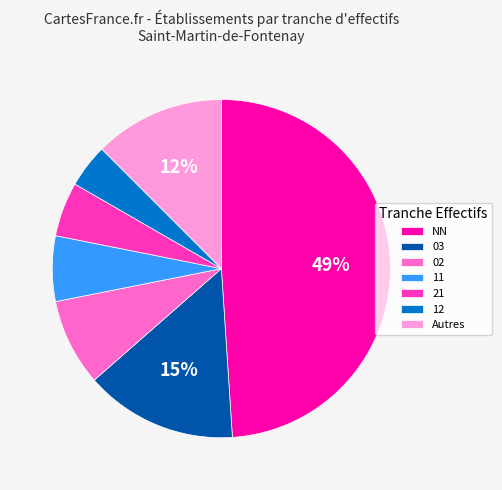

Combined, do Autres and 02 account for over 50%?

No